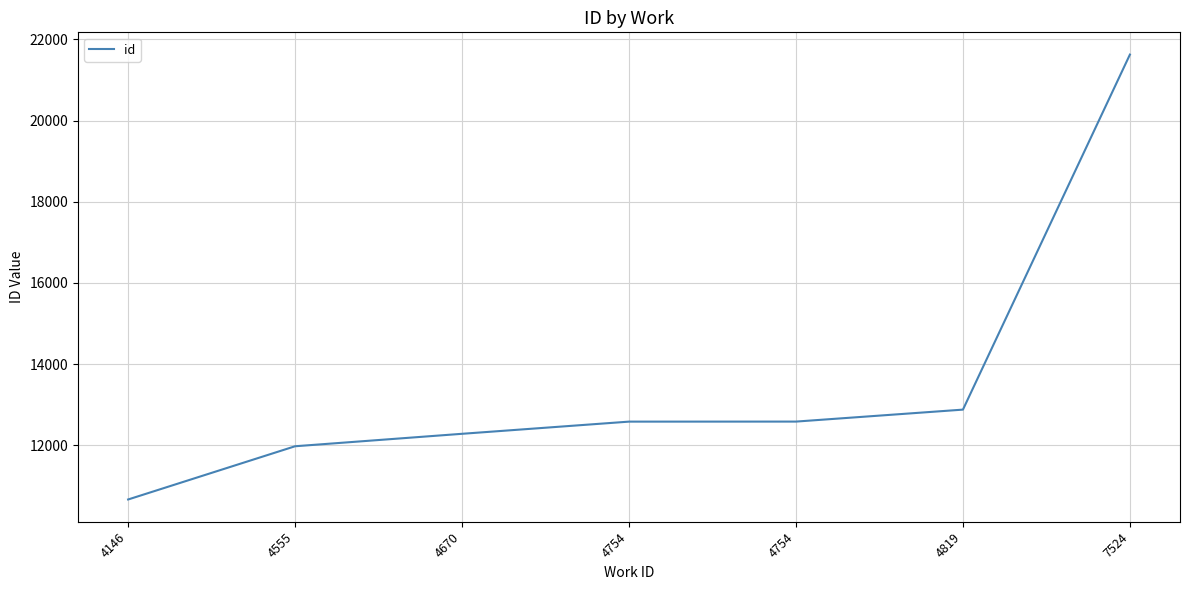

Reading left to right, transcribe all the data shown in this chart.

4146=10662	4555=11974	4670=12281	4754=12581	4754=12582	4819=12877	7524=21628